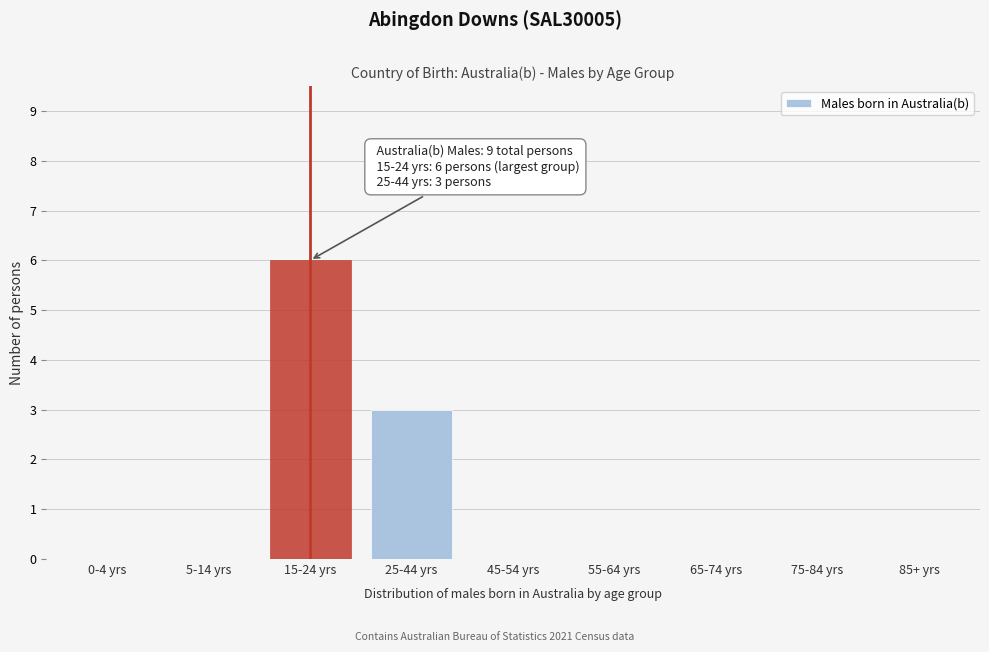

Reading right to left, extract all data points from this chart.

85+ yrs=0	75-84 yrs=0	65-74 yrs=0	55-64 yrs=0	45-54 yrs=0	25-44 yrs=3	15-24 yrs=6	5-14 yrs=0	0-4 yrs=0